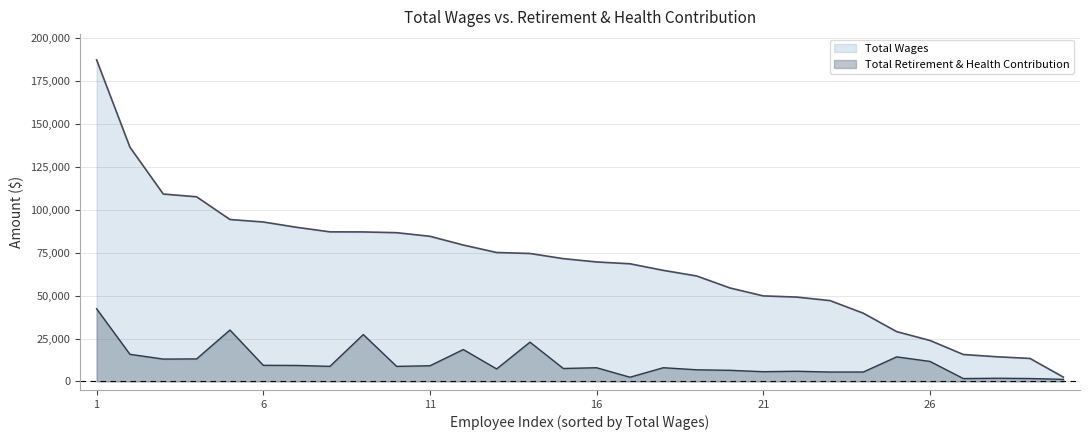

At which label does Total Wages reach its peak?

1